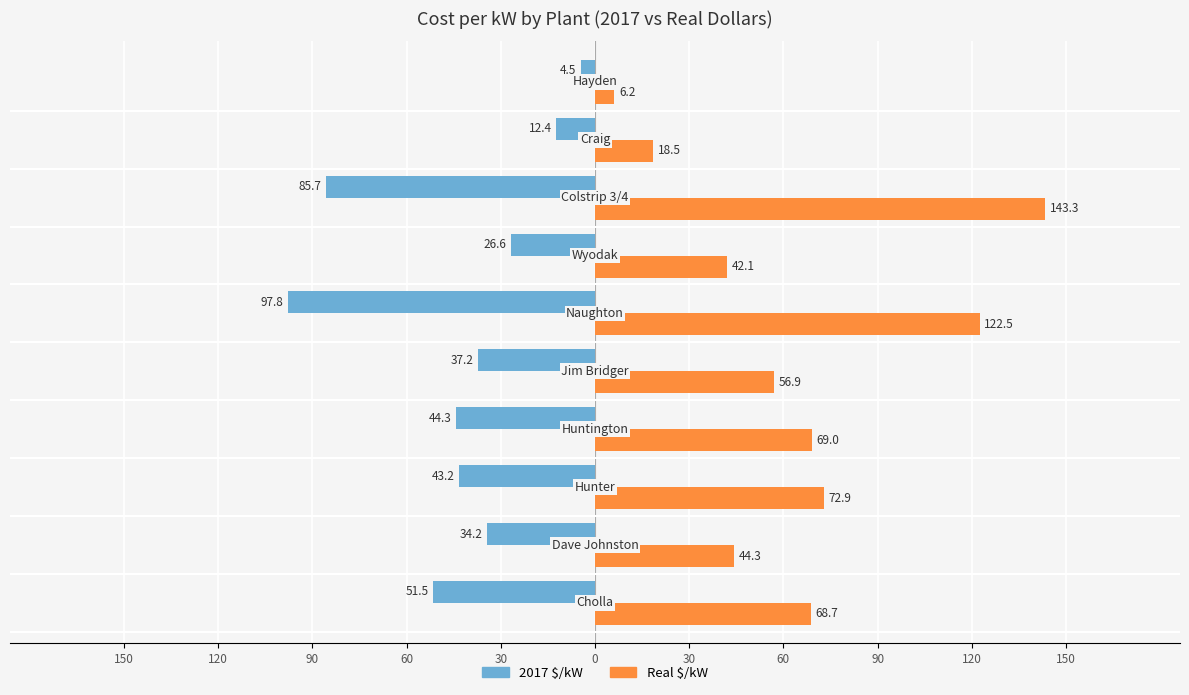

Which series has the largest total across all categories?

Real $/kW